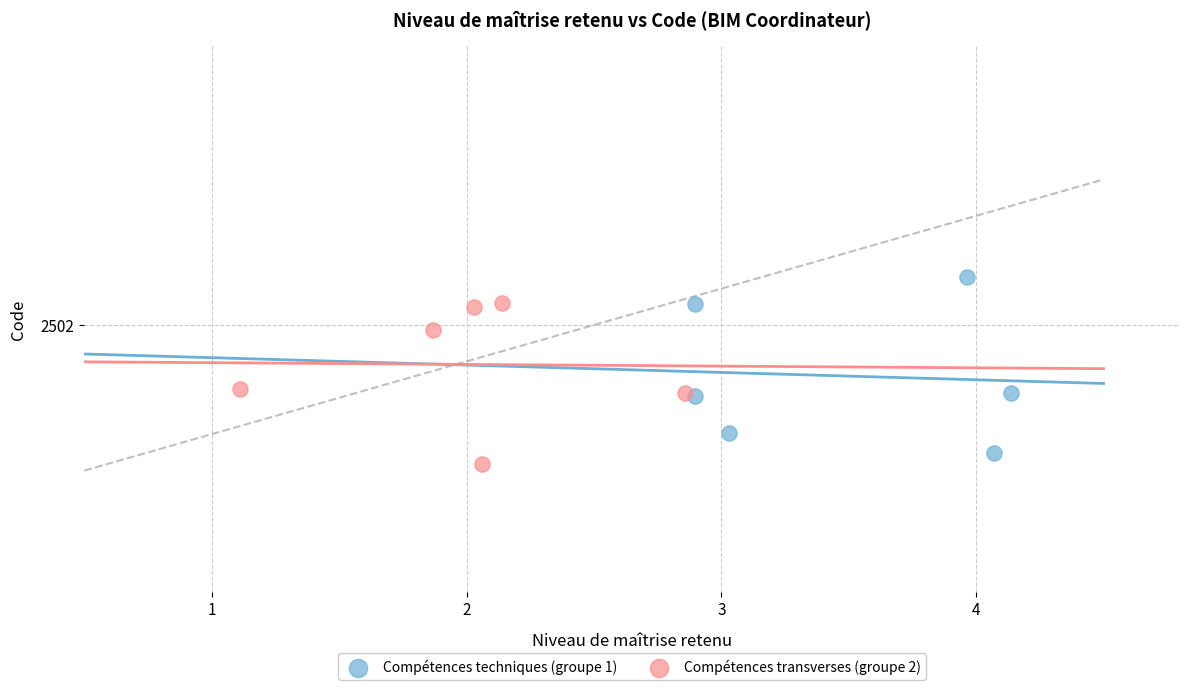

What are all the series names shown in the legend?

Compétences techniques (groupe 1), Compétences transverses (groupe 2)